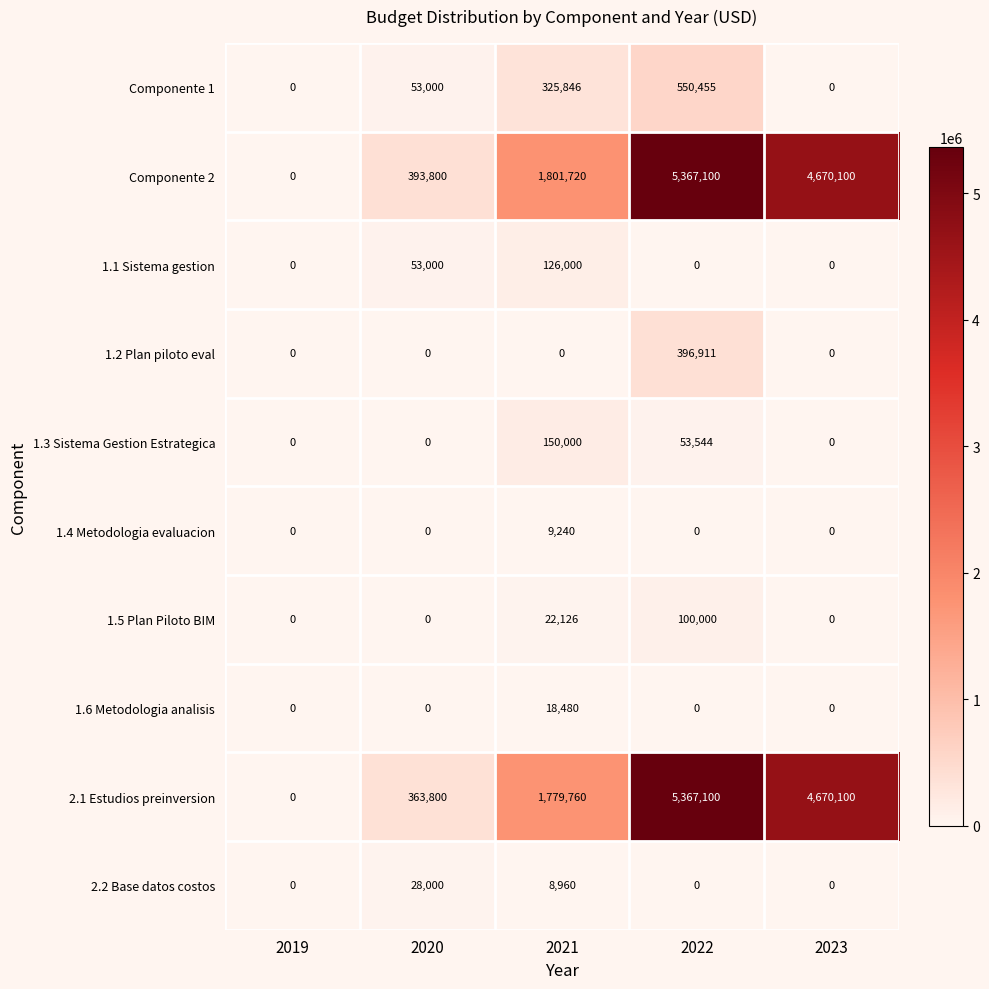

Which category has the highest value across all series?

2022